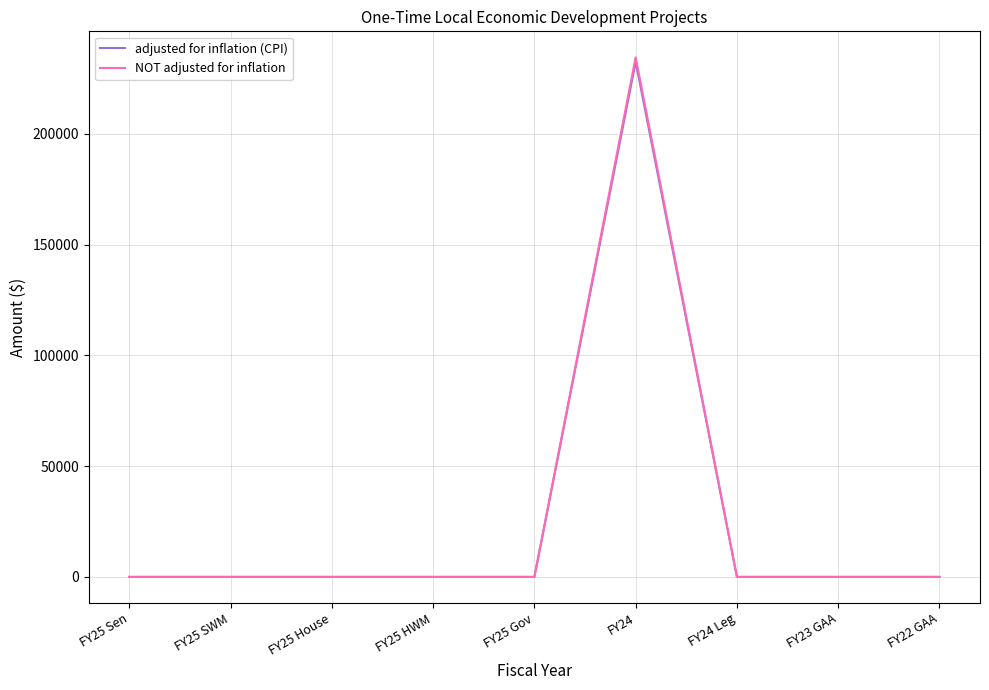

What are all the series names shown in the legend?

adjusted for inflation (CPI), NOT adjusted for inflation